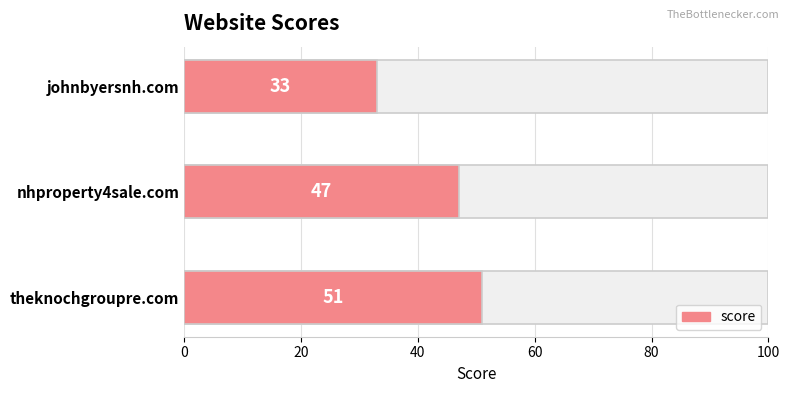

What is the change in value from theknochgroupre.com to johnbyersnh.com?

-18